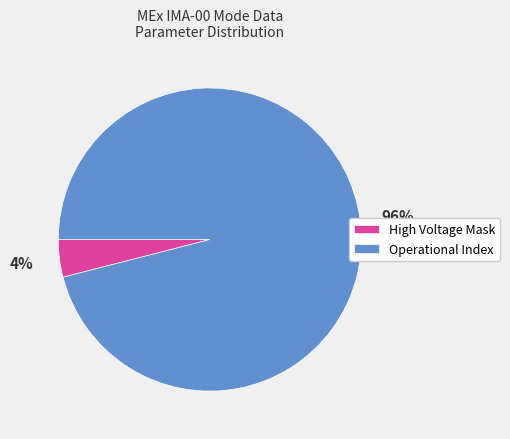

True or false: High Voltage Mask accounts for 4% of the total.

True